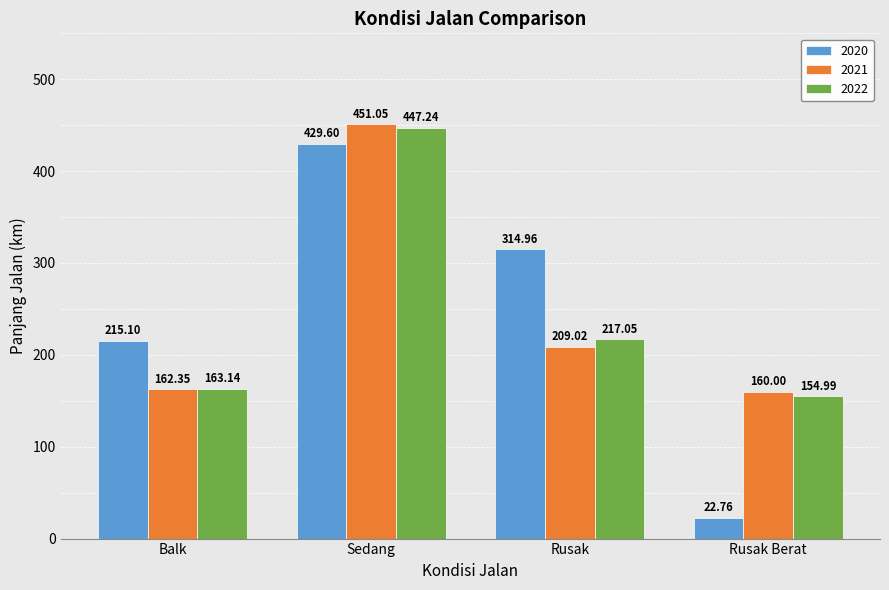

Is it true that 2022 equals 101.4 at Rusak?

False